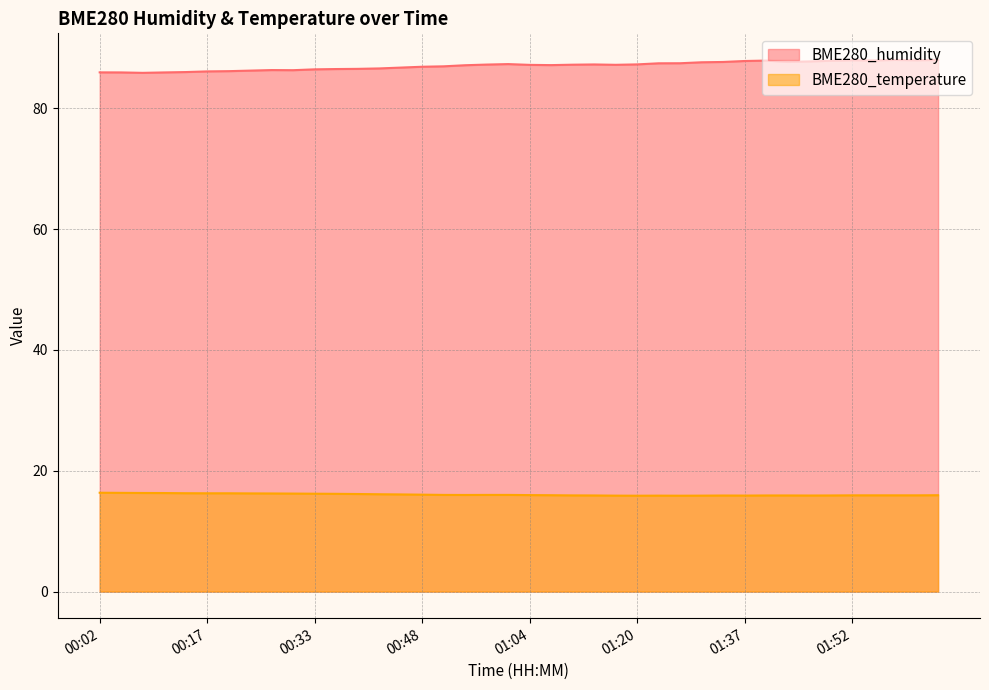

What is the sum of the BME280_humidity values at 01:20 and 00:24?

173.5